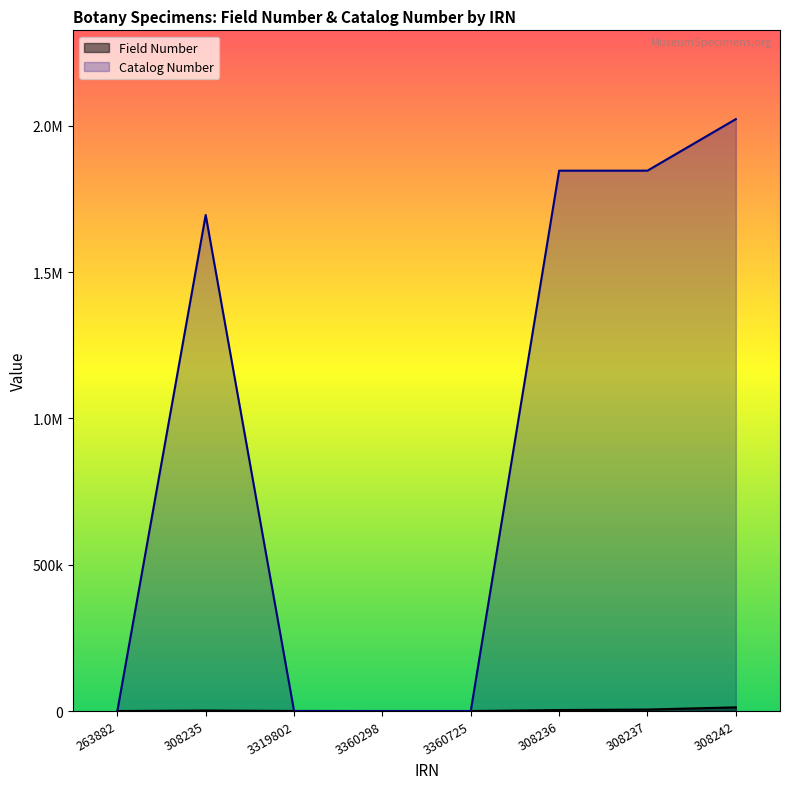

Does the chart display data point markers on the line(s)?

No